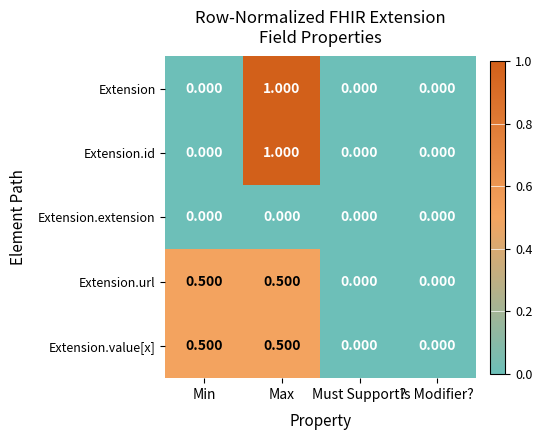

At which category is the sum across all series the highest?

Max